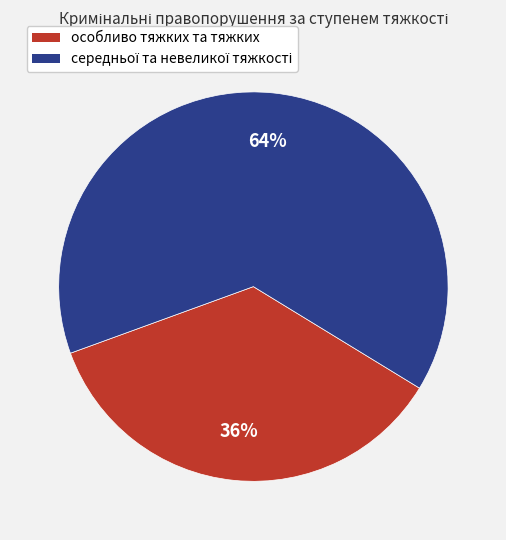

Does any single category account for the majority?

Yes